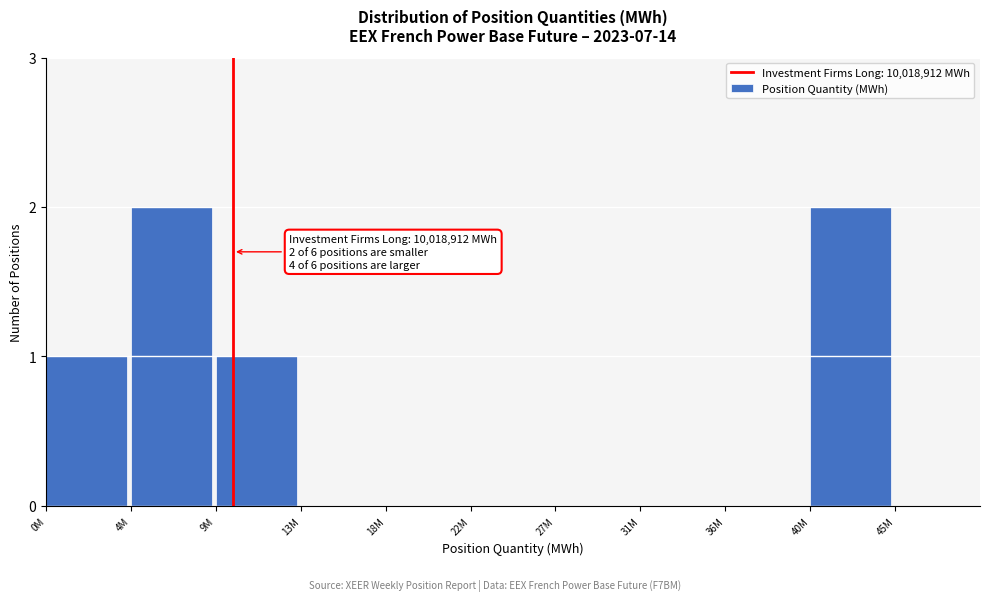

Reading right to left, list all the values displayed in this chart.

45M=0	40M=2	36M=0	31M=0	27M=0	22M=0	18M=0	13M=0	9M=1	4M=2	0M=1